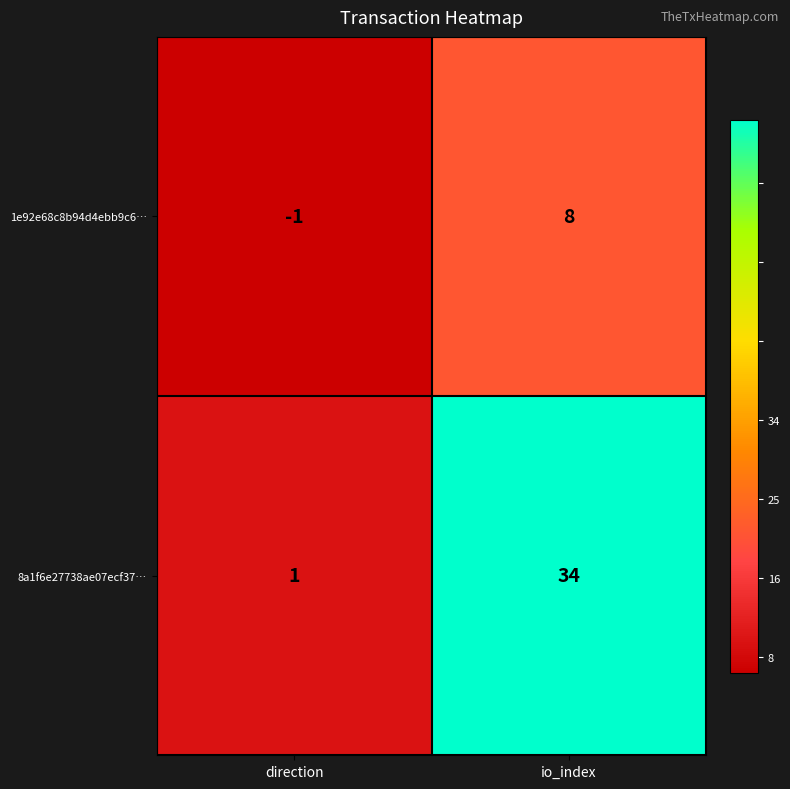

Which series has the largest range (max minus min)?

8a1f6e27738ae07ecf37…